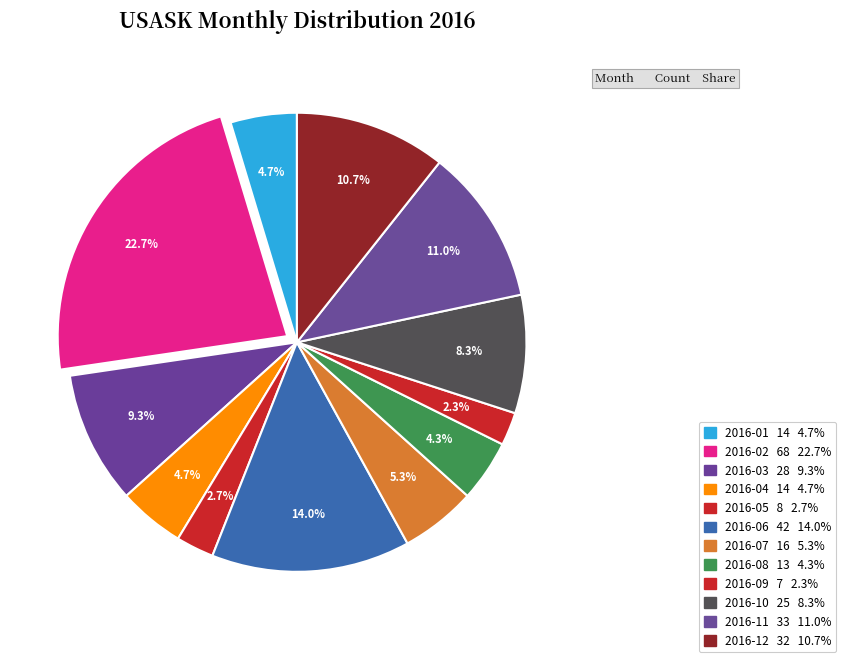

Count the number of slices in the pie.

12